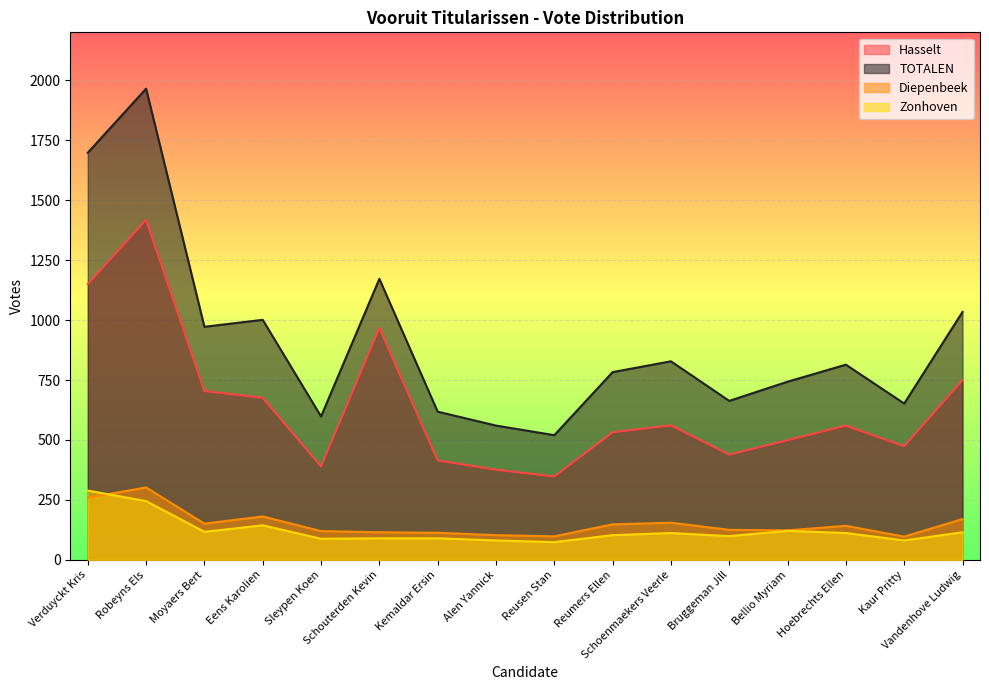

How many categories are shown in the chart?

16